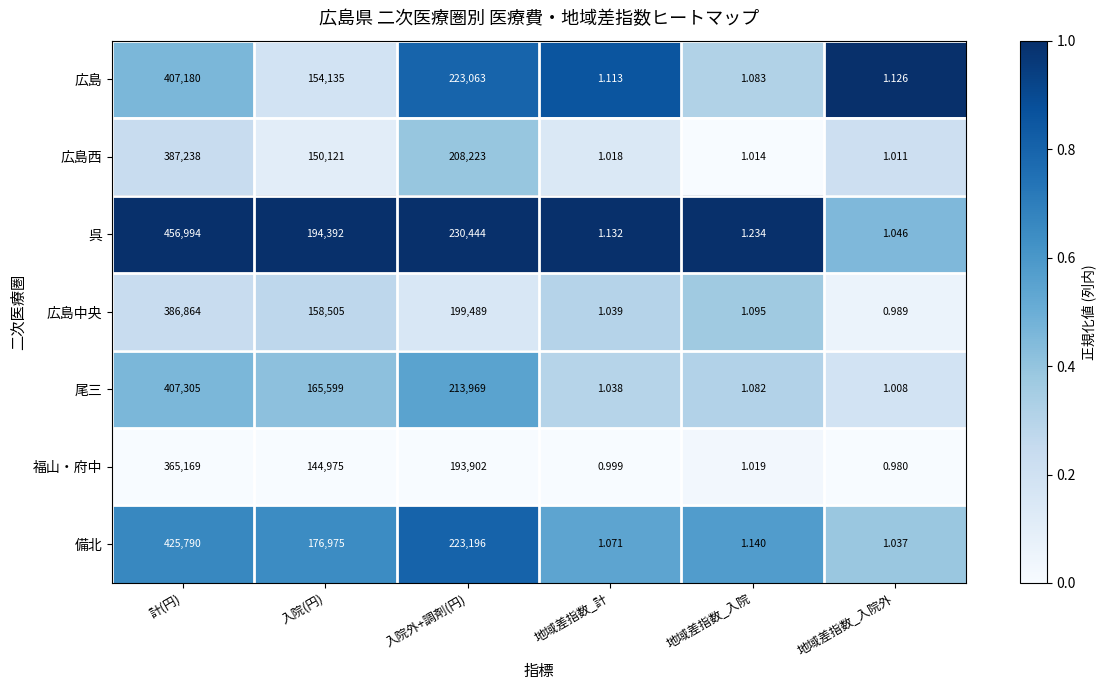

At which label is 広島 closest to 203590?

入院外+調剤(円)